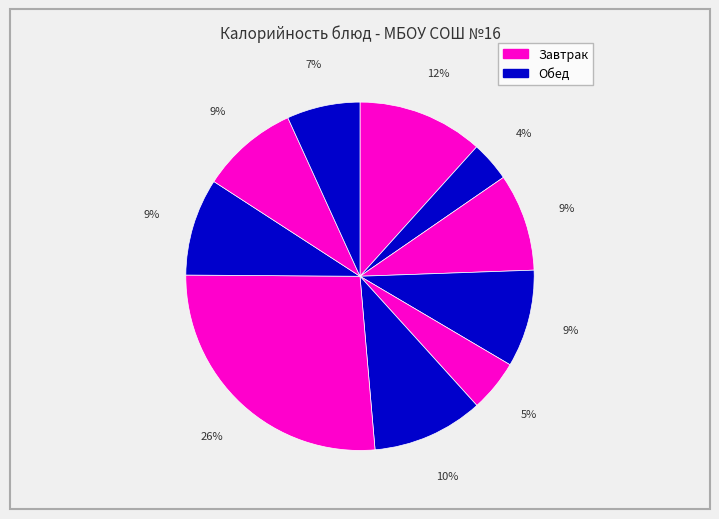

Does any single category account for the majority?

No